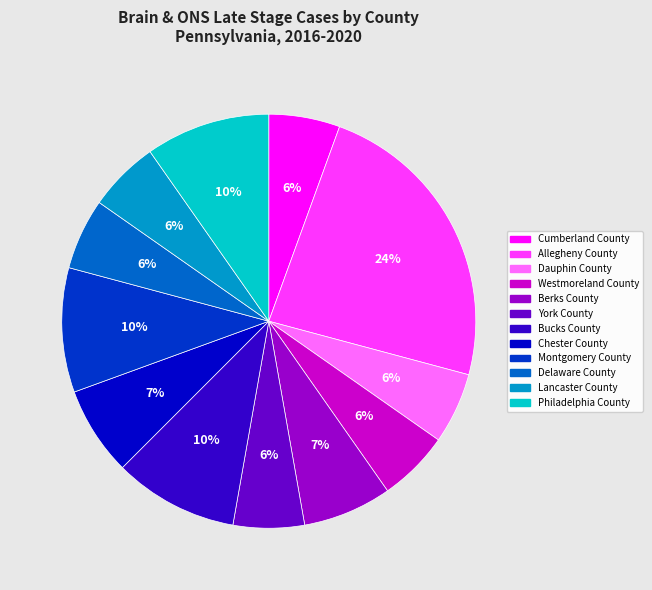

Is there any slice that represents more than half of the pie?

No